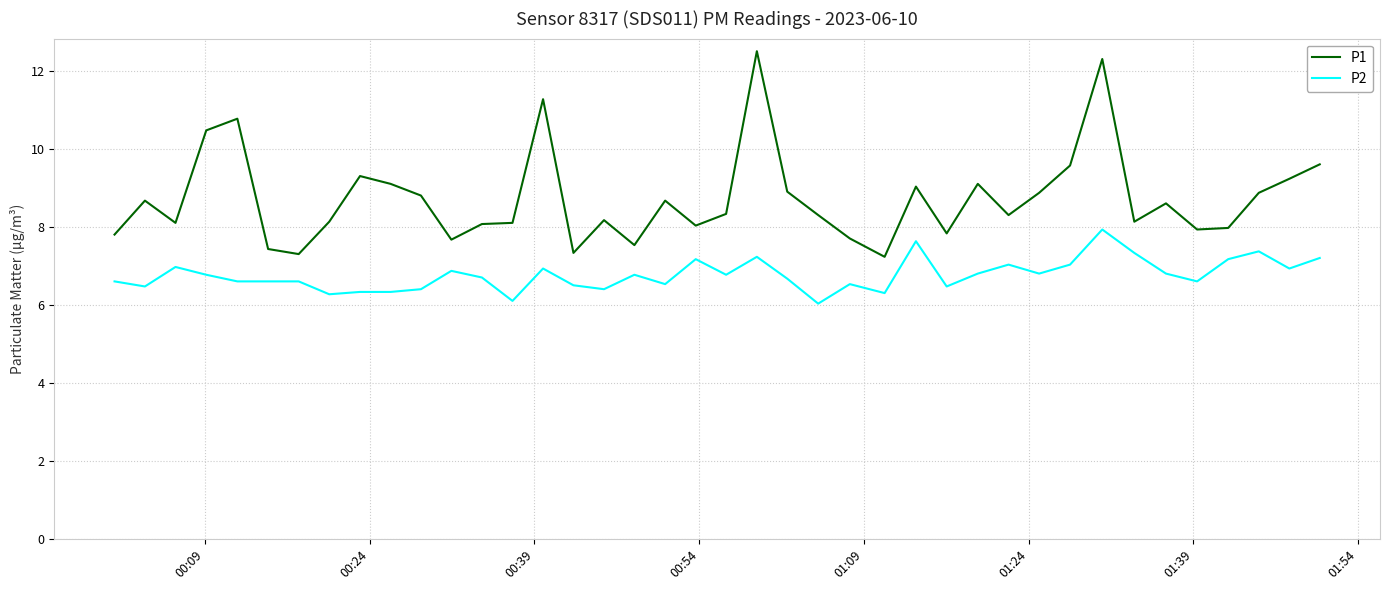

List the series in order of their overall mean, lowest first.

P2, P1